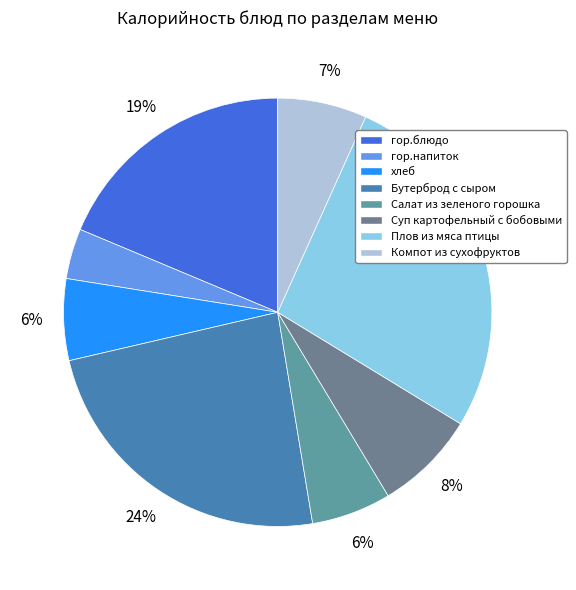

The Бутерброд с сыром slice represents 30% of the pie. True or false?

False